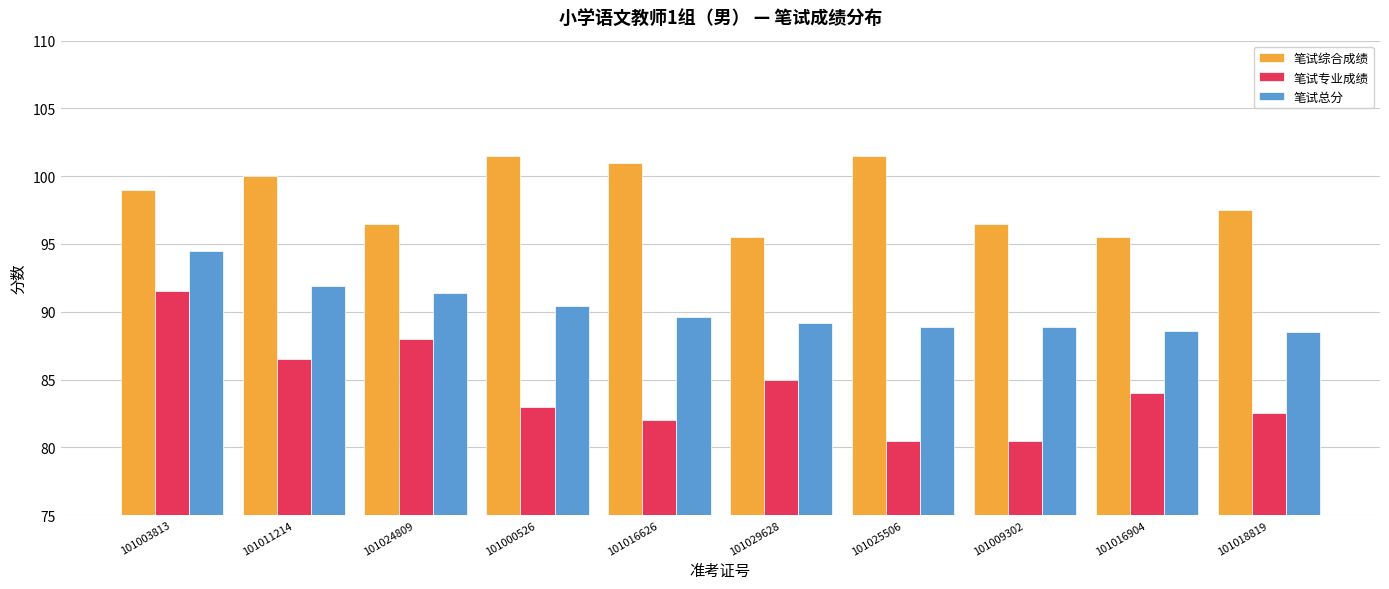

True or false: 笔试综合成绩 has a value of 39.6 at 101016904.

False